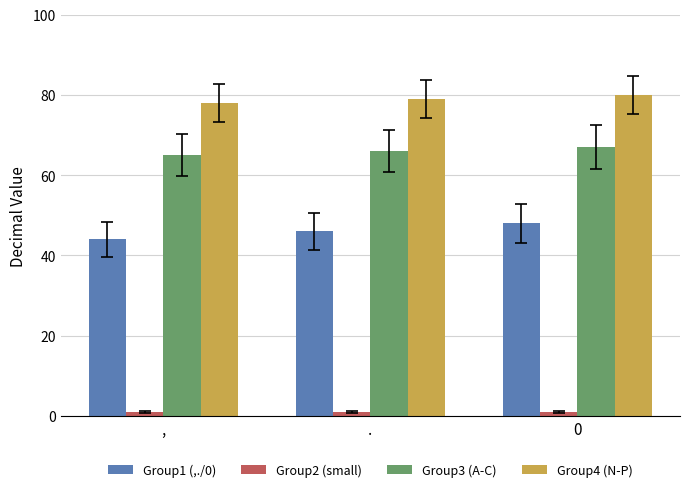

Reading left to right, transcribe all the data shown in this chart.

Group1 (,./0): ,=44	.=46	0=48
Group2 (small): ,=1	.=1	0=1
Group3 (A-C): ,=65	.=66	0=67
Group4 (N-P): ,=78	.=79	0=80